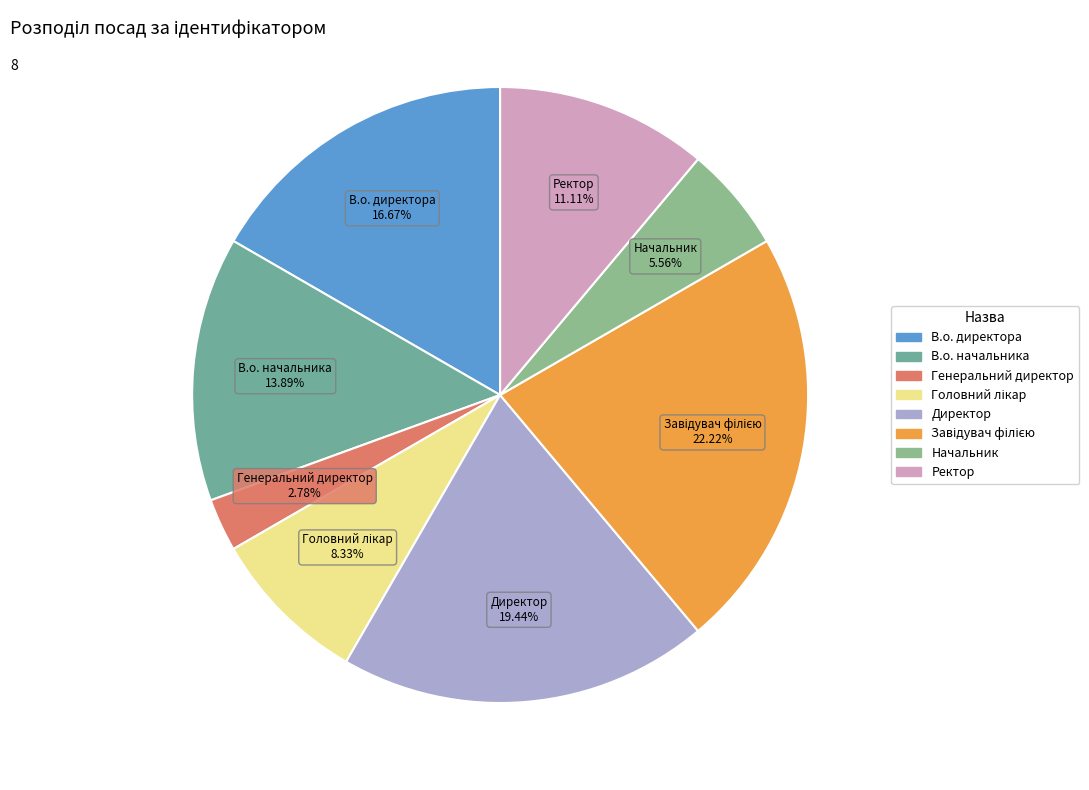

To the nearest percent, what portion does Директор represent?

19%